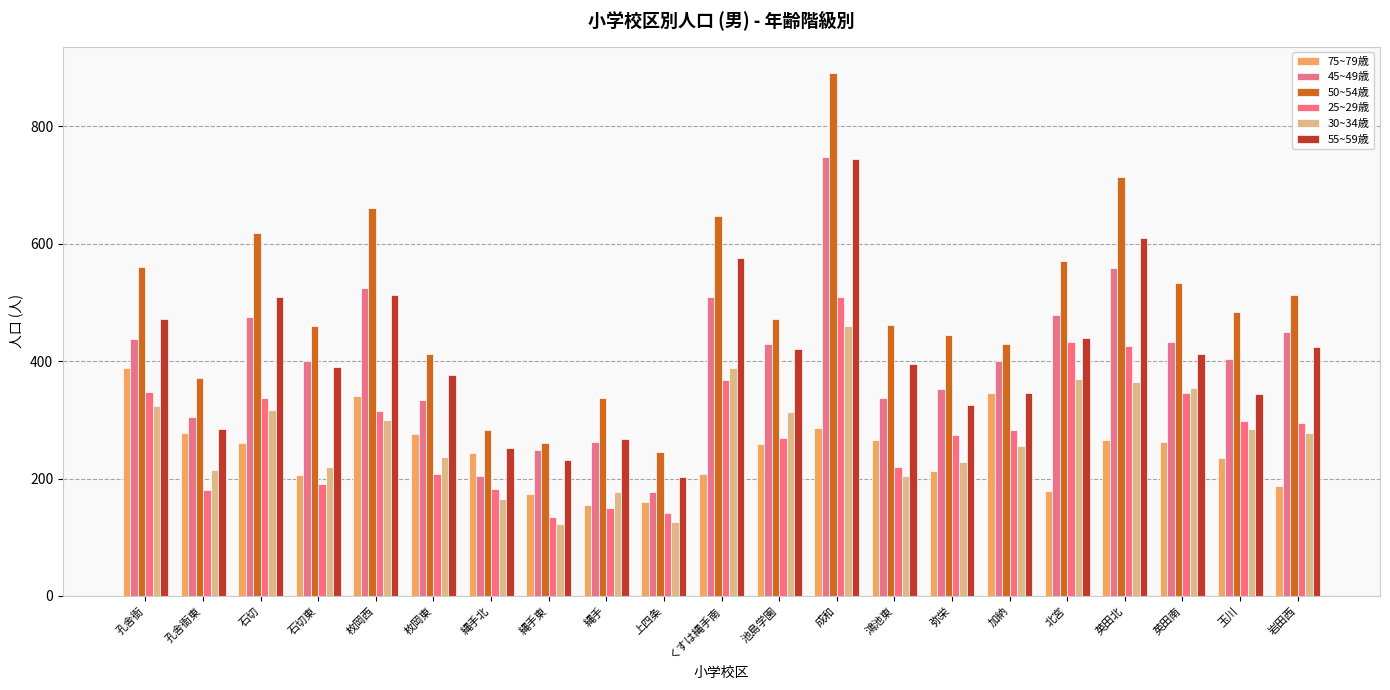

How many data points does each series have?

21